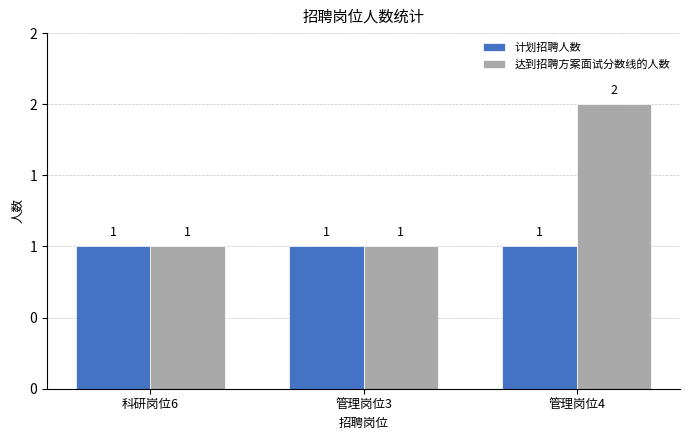

What is the total value across all series at 科研岗位6?

2